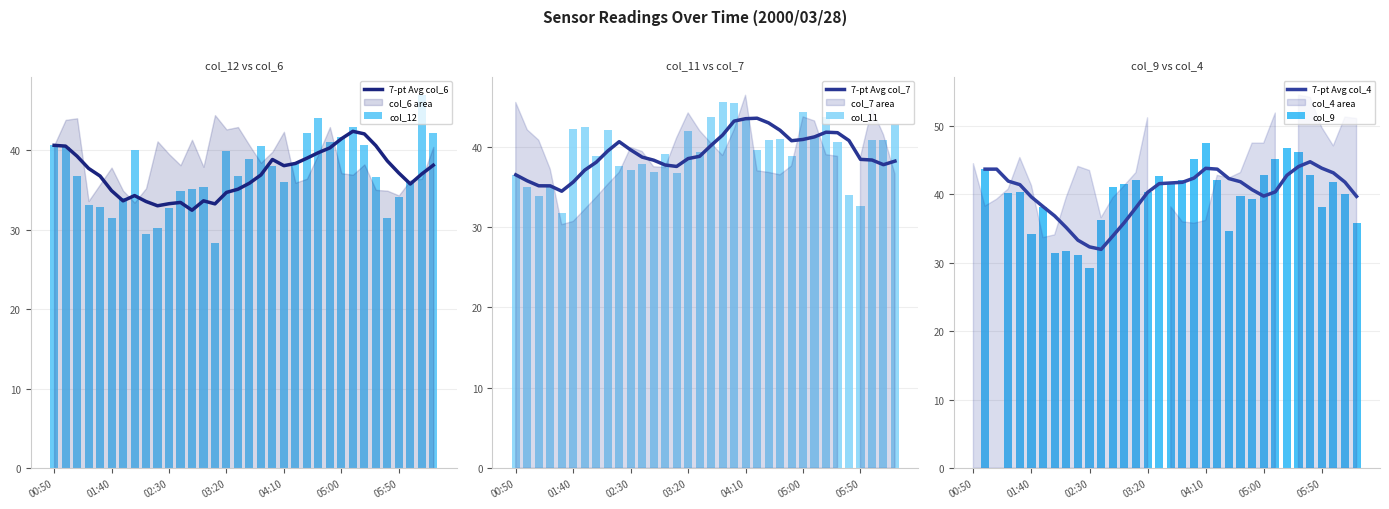

What is the approximate value of col_9 at 33?

35.8